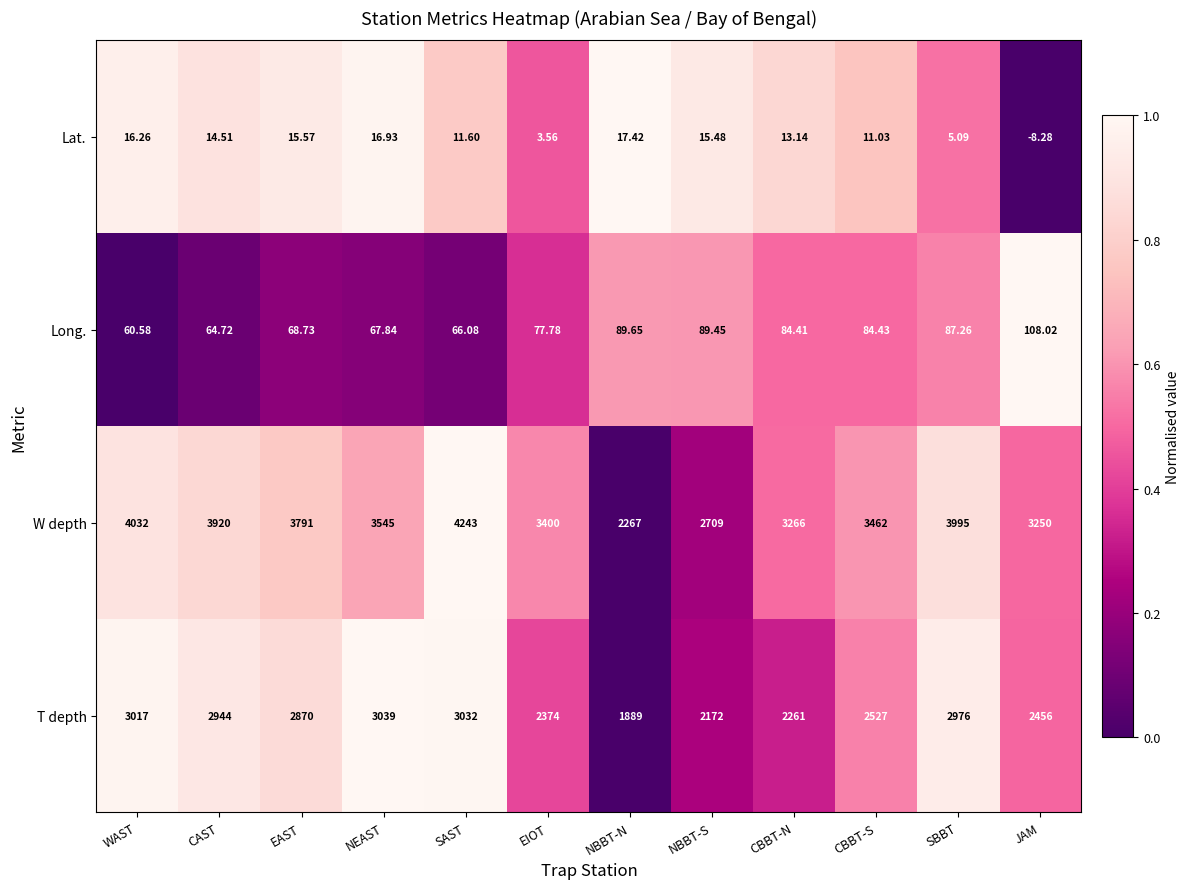

At which label is T depth closest to 2464?

JAM